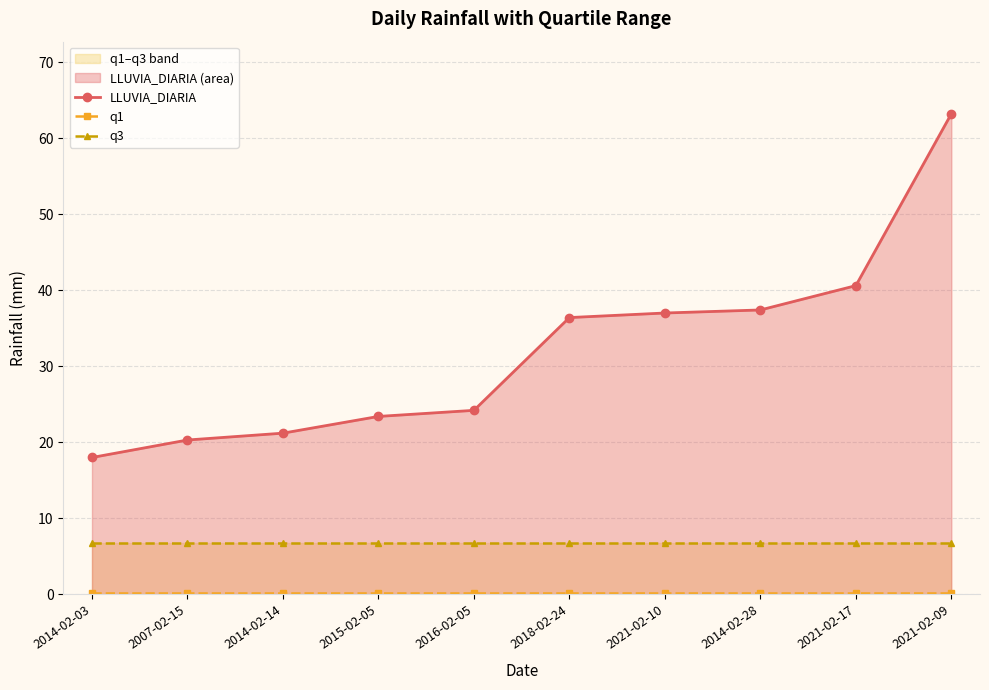

What are all the series names shown in the legend?

LLUVIA_DIARIA, q1, q3